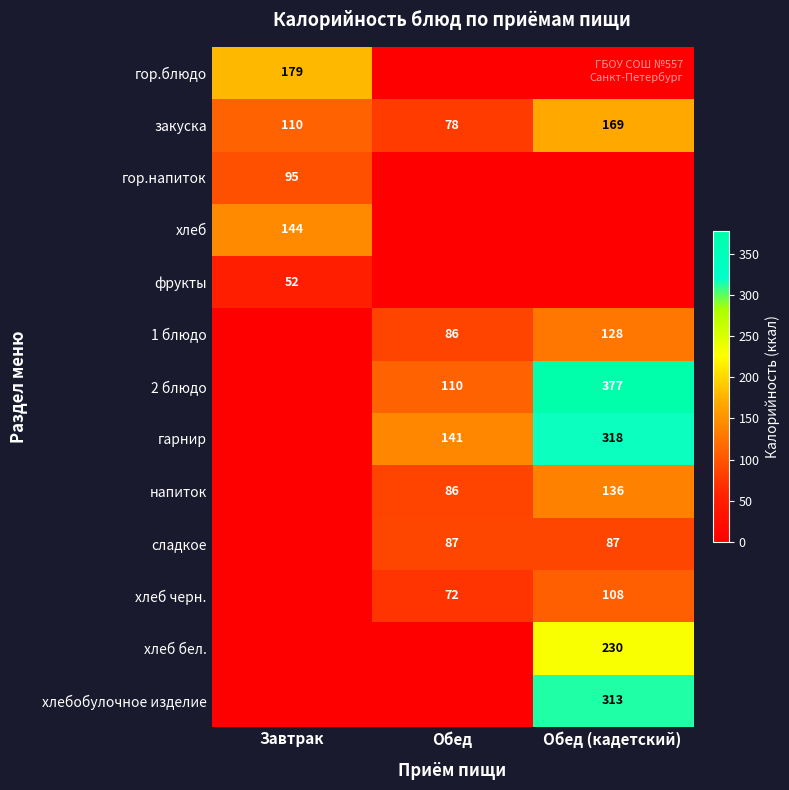

Which category has the lowest value in the закуска series?

Обед